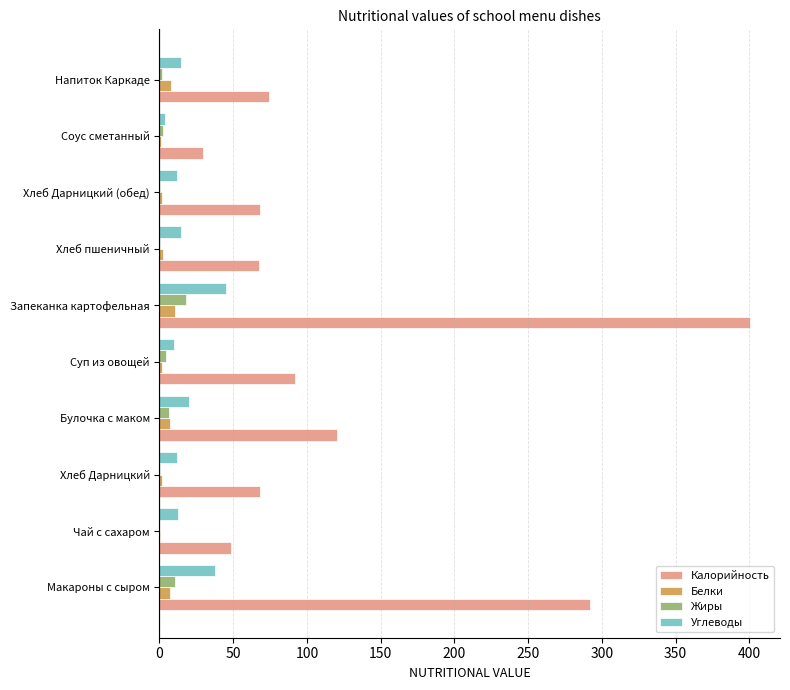

The Калорийность series shows 68.4 at Хлеб Дарницкий. True or false?

True